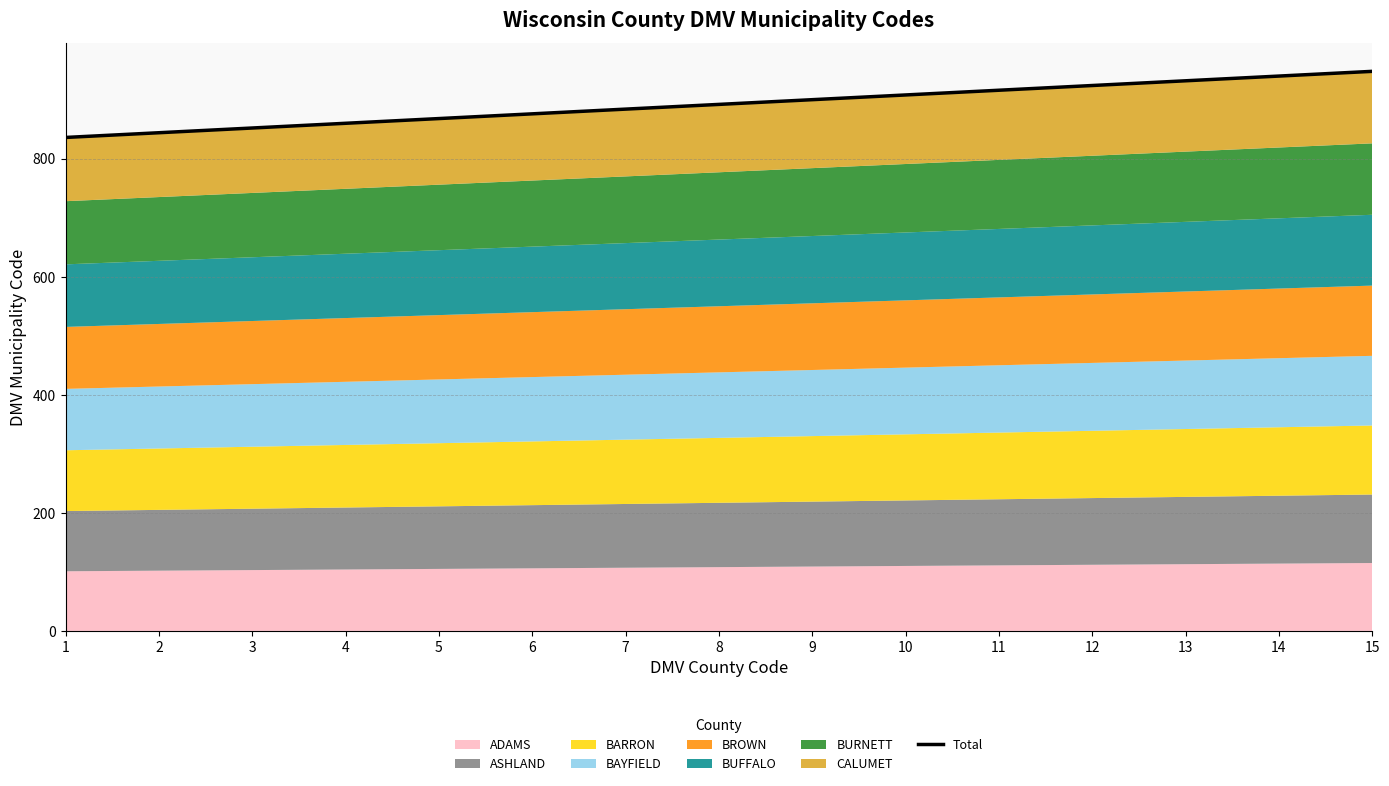

Read the value at 12, to the nearest 10.

920